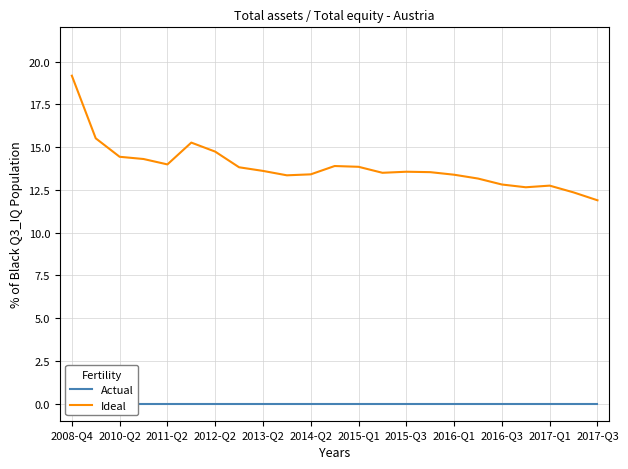

Is it true that Ideal equals 13.8 at 2015-Q1?

True